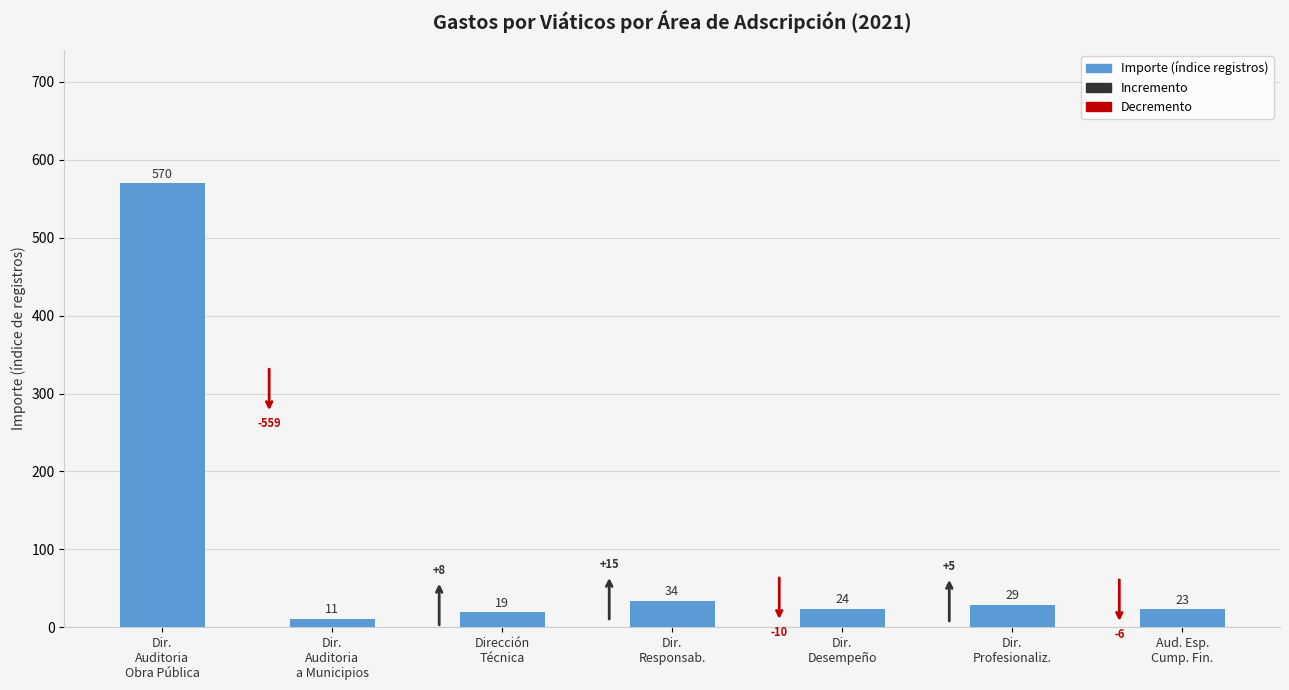

Between Aud. Esp.
Cump. Fin. and Dir.
Responsab., which is larger?

Dir.
Responsab.